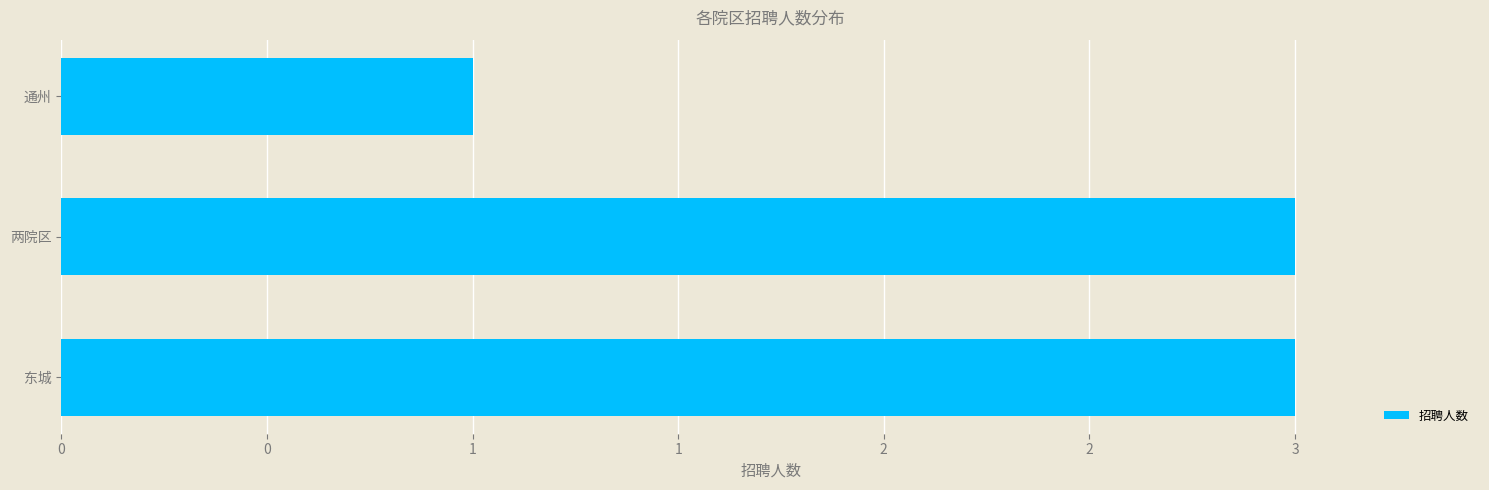

What is the difference between the second highest and minimum values?

2